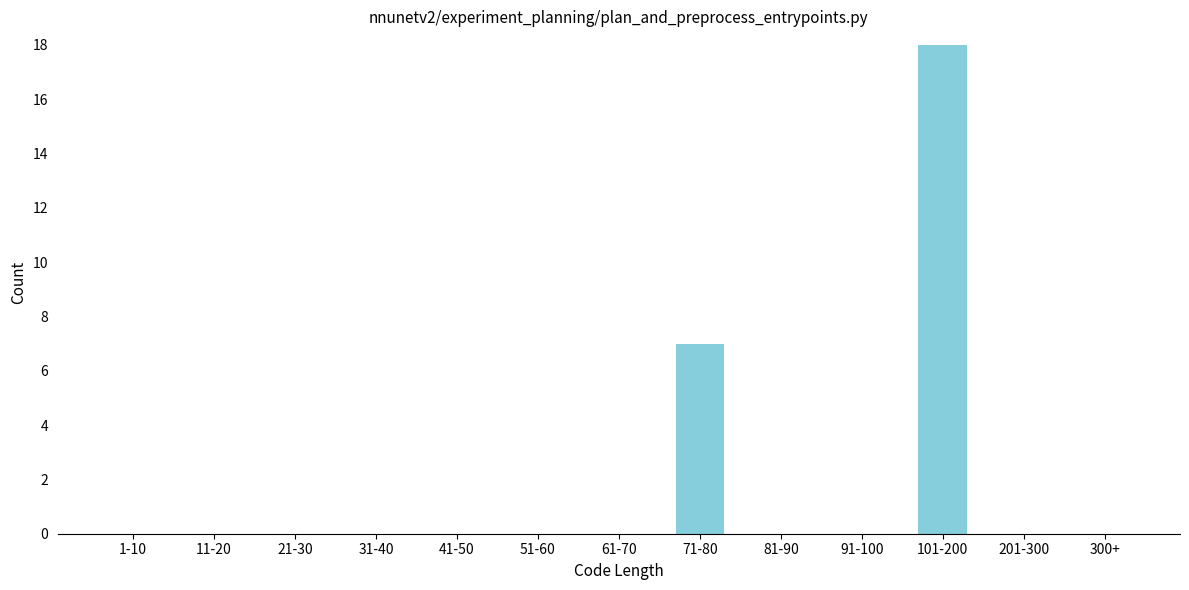

Reading left to right, what are all the values shown in this chart?

1-10=0	11-20=0	21-30=0	31-40=0	41-50=0	51-60=0	61-70=0	71-80=7	81-90=0	91-100=0	101-200=18	201-300=0	300+=0